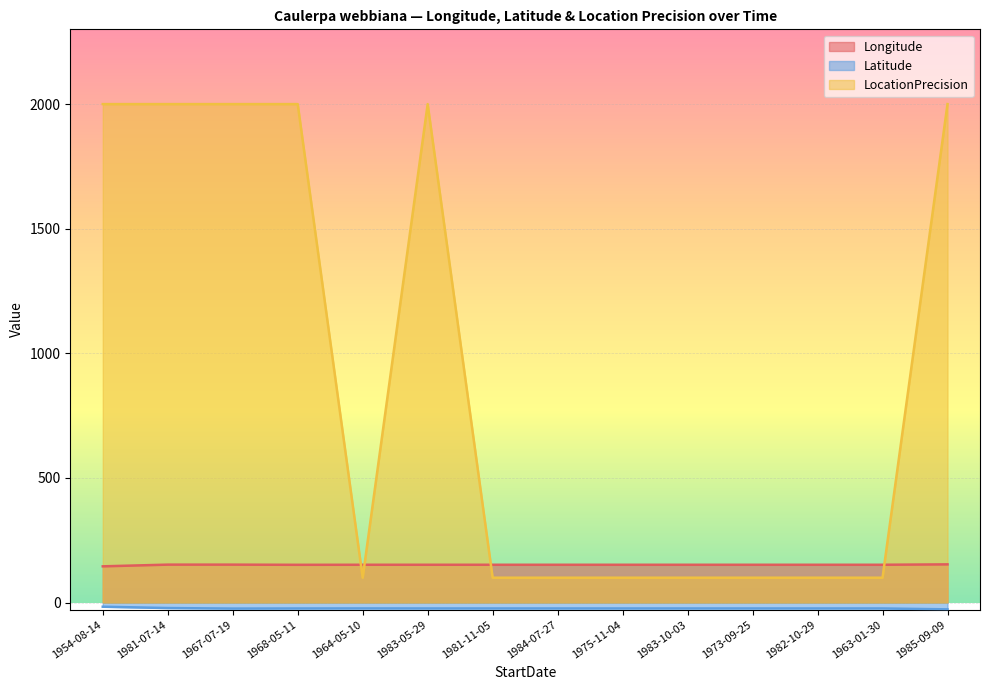

True or false: Latitude and LocationPrecision cross at least once.

False